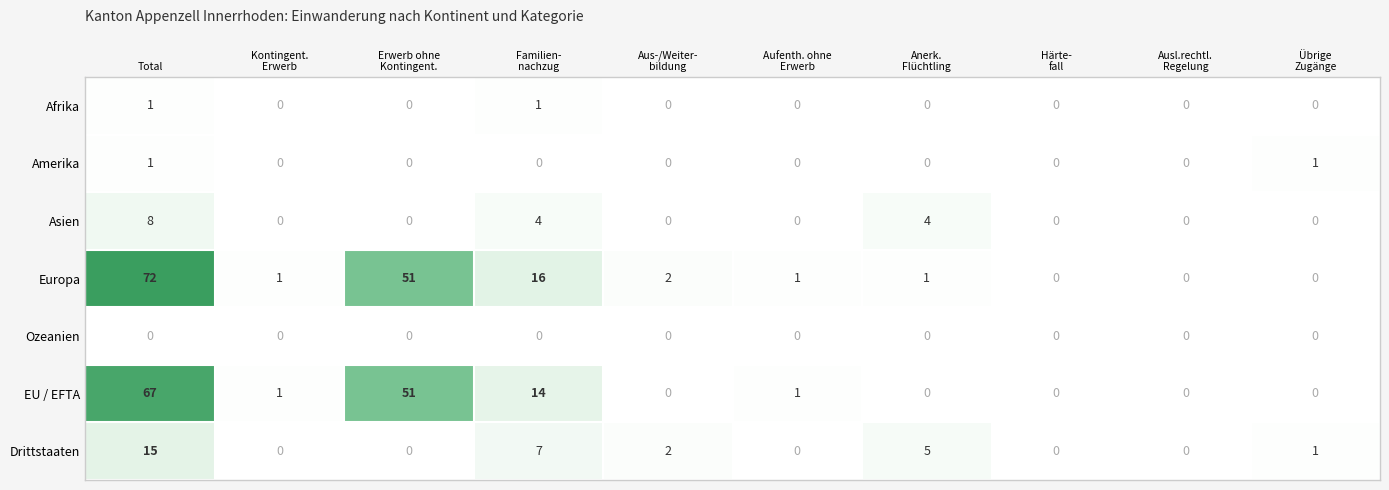

How many series are shown in this chart?

7